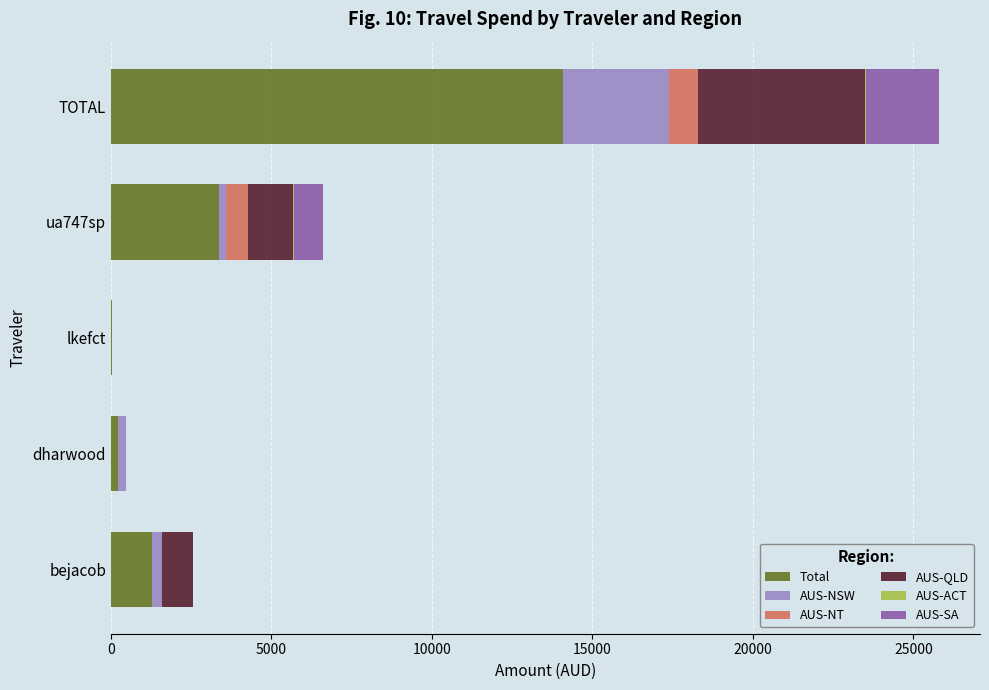

At which label does Total reach its peak?

TOTAL